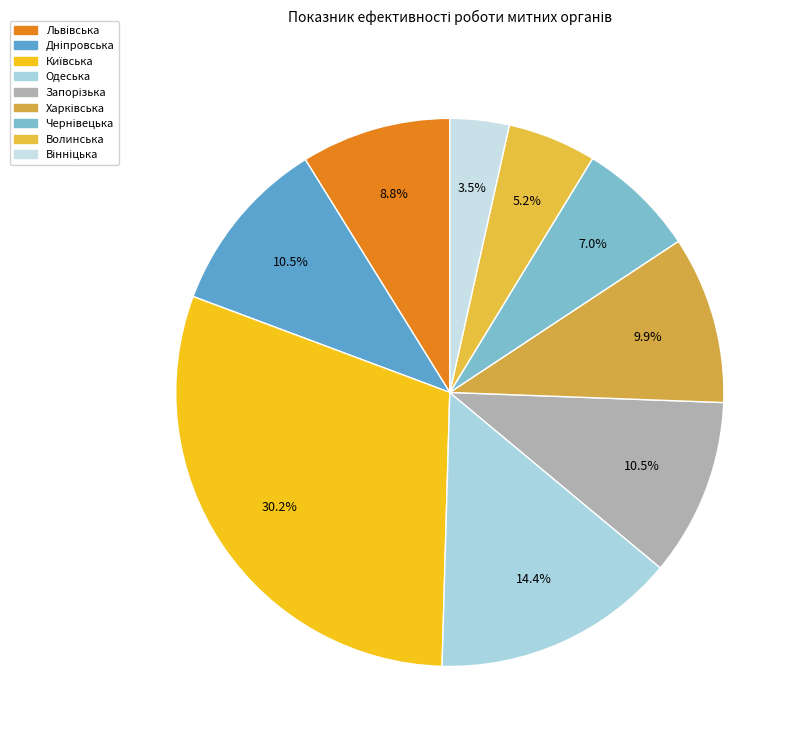

How many segments does this pie chart have?

9